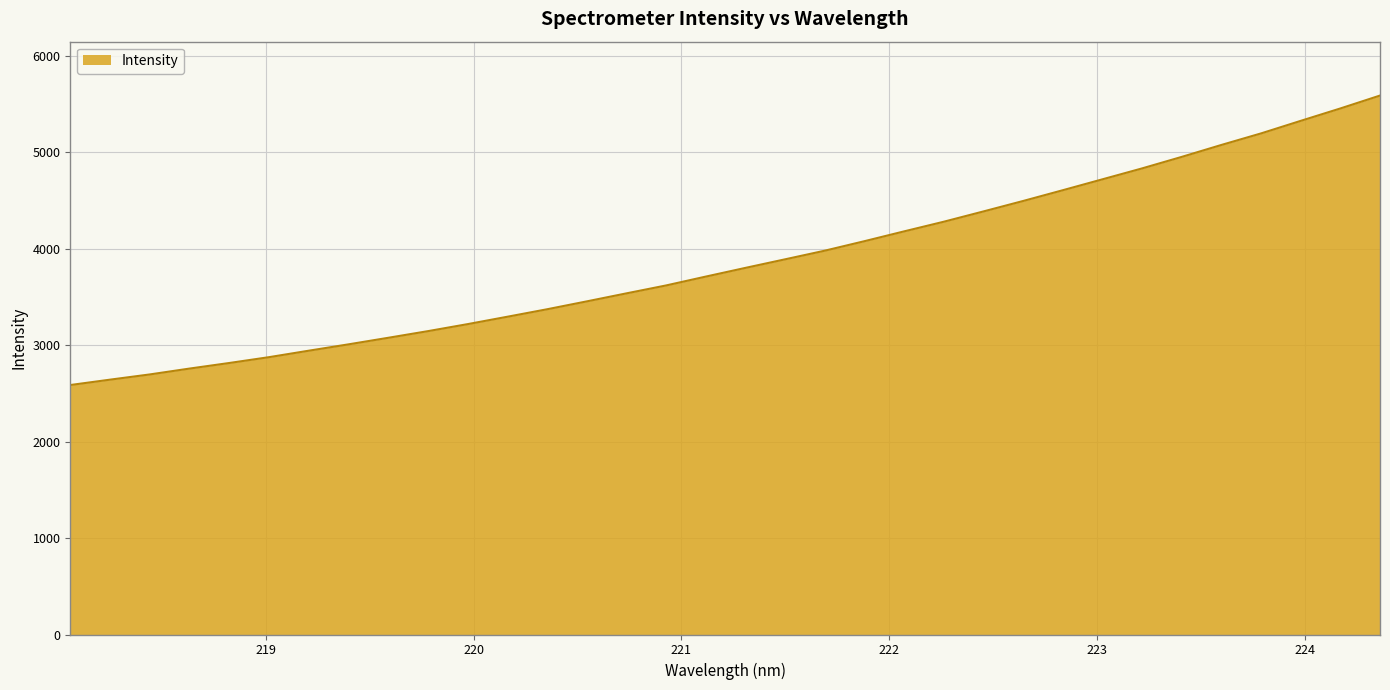

What is the greatest value displayed?

5588.4